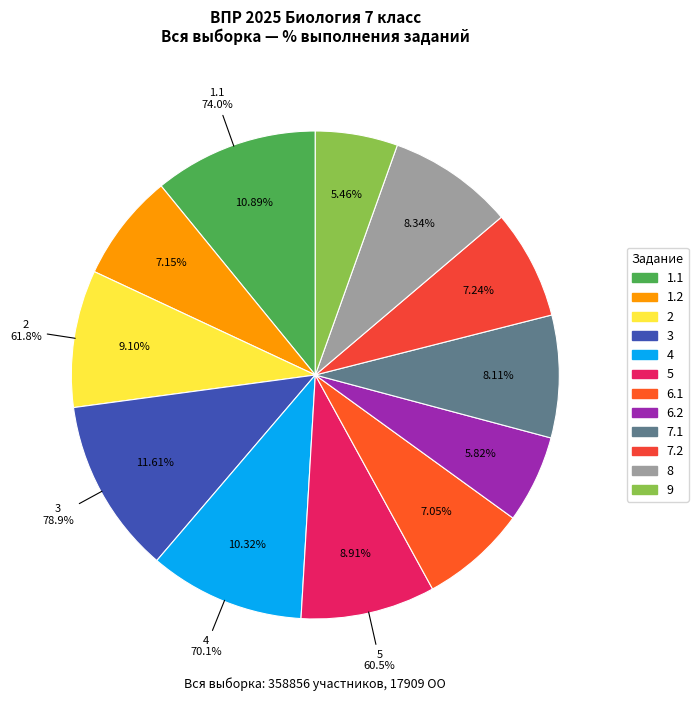

To the nearest percent, what portion does 1.1 represent?

11%